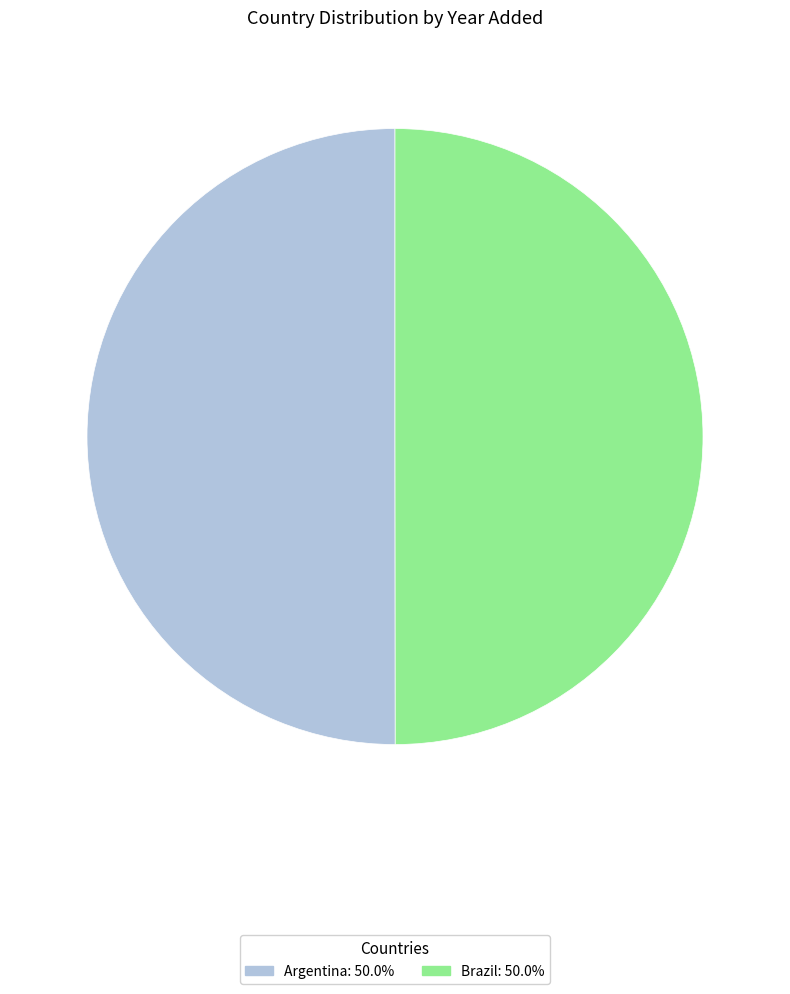

True or false: Argentina accounts for 64% of the total.

False